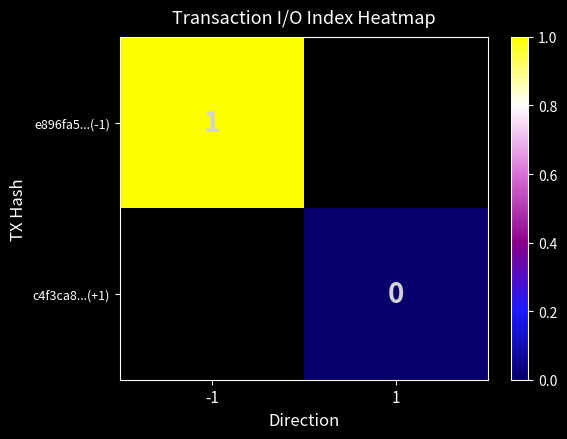

Count the number of categories in the chart.

2